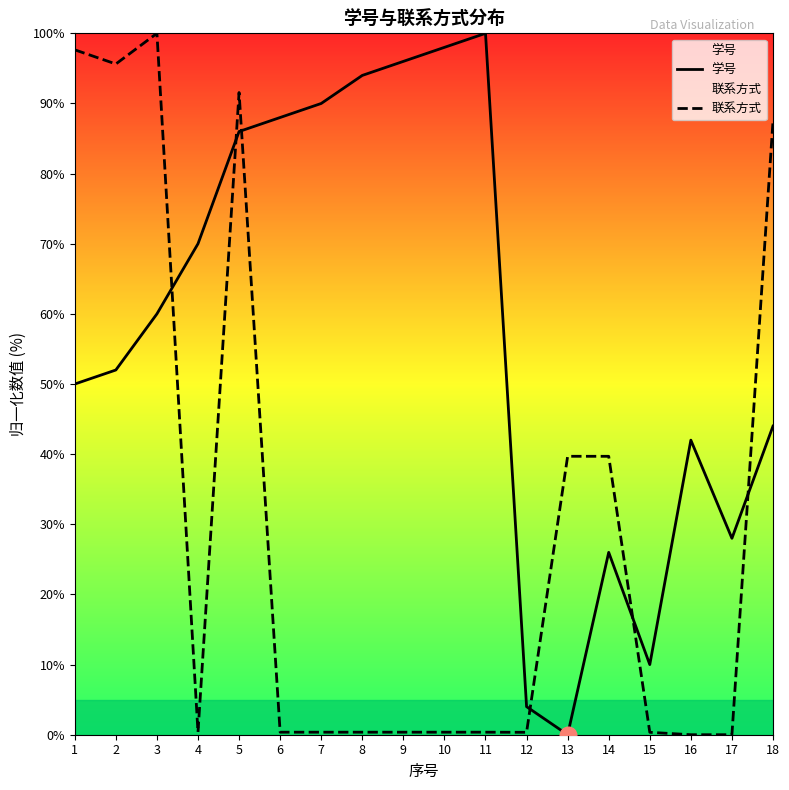

Which series changed the most between 11 and 15?

学号